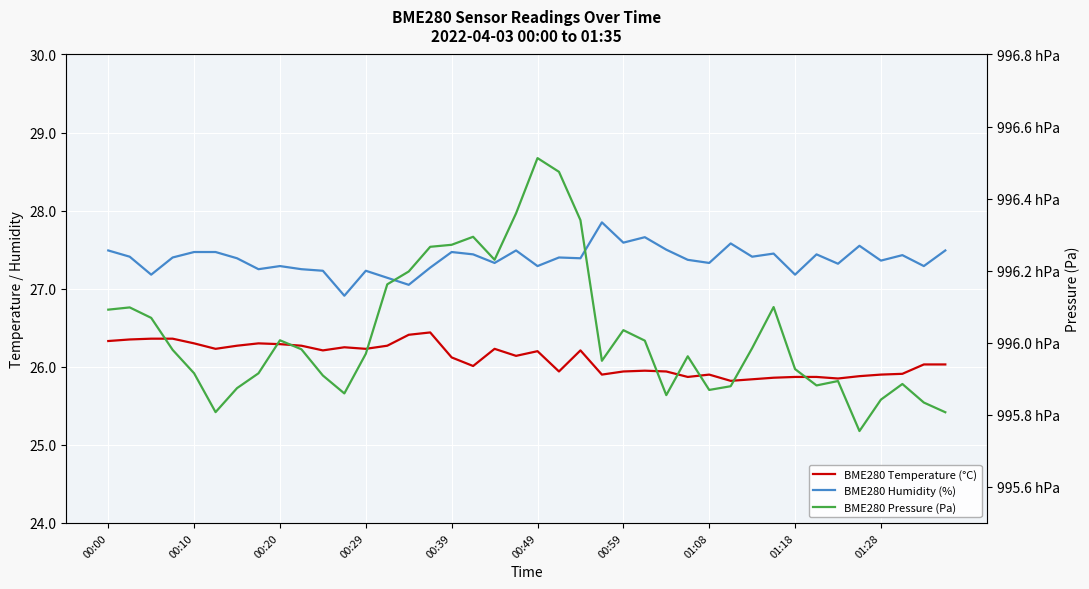

What is the approximate value of BME280 Humidity (%) at 35?

27.6